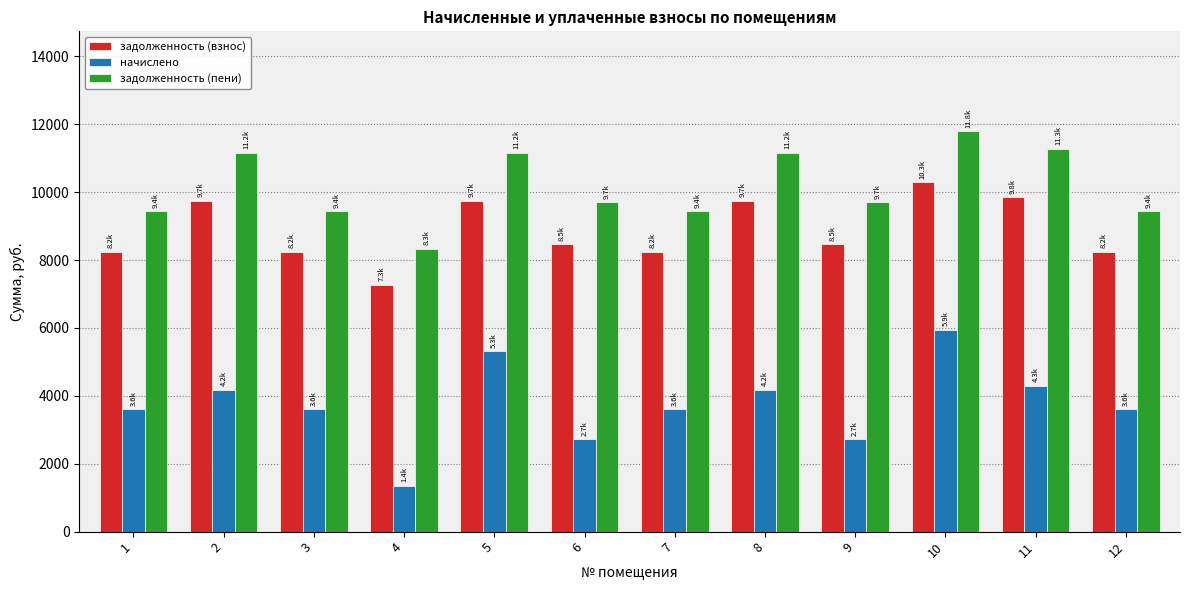

At how many categories does at least one series exceed 4459?

12